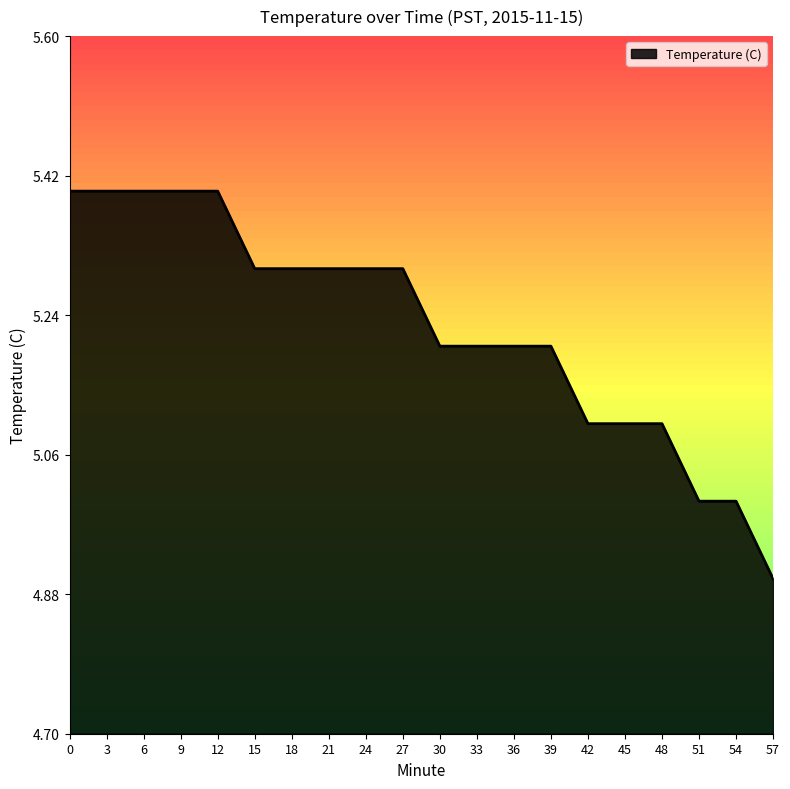

What is the minimum value shown in the chart?

4.9